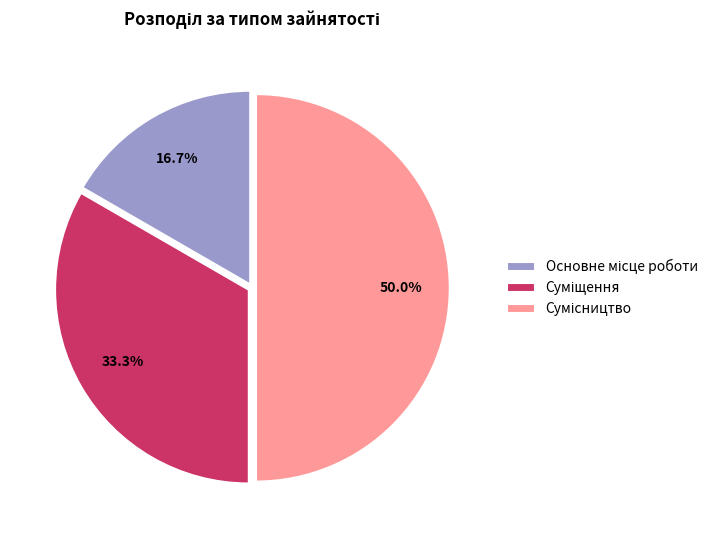

Which slice is the smallest?

Основне місце роботи